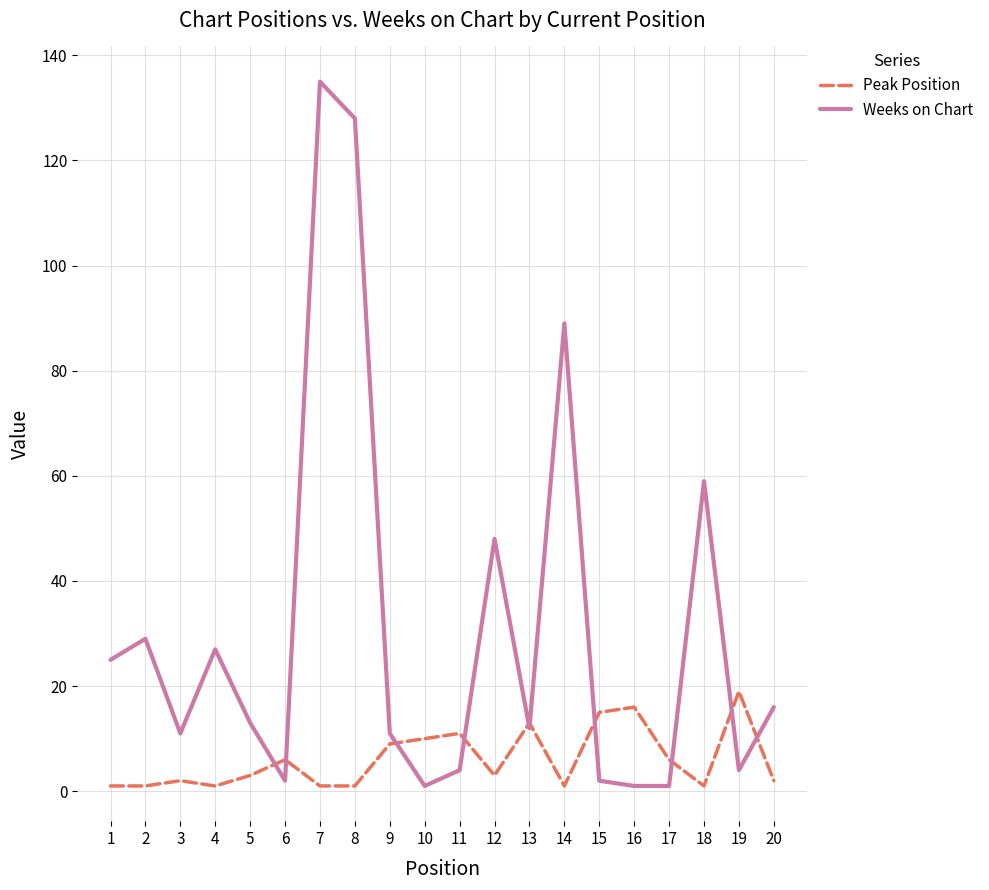

What is the greatest value displayed?

135